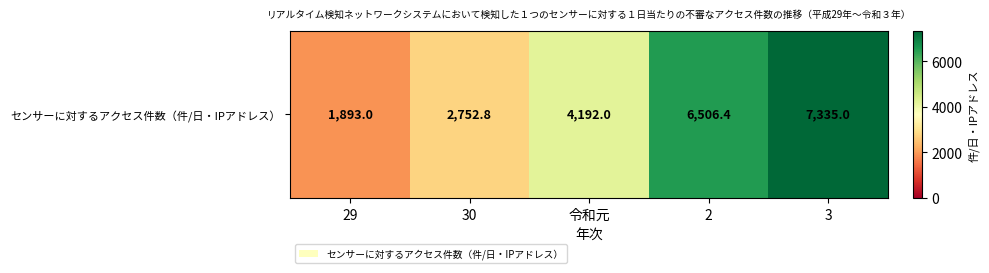

Reading left to right, transcribe all the data shown in this chart.

1893.0	2752.8	4192.0	6506.4	7335.0